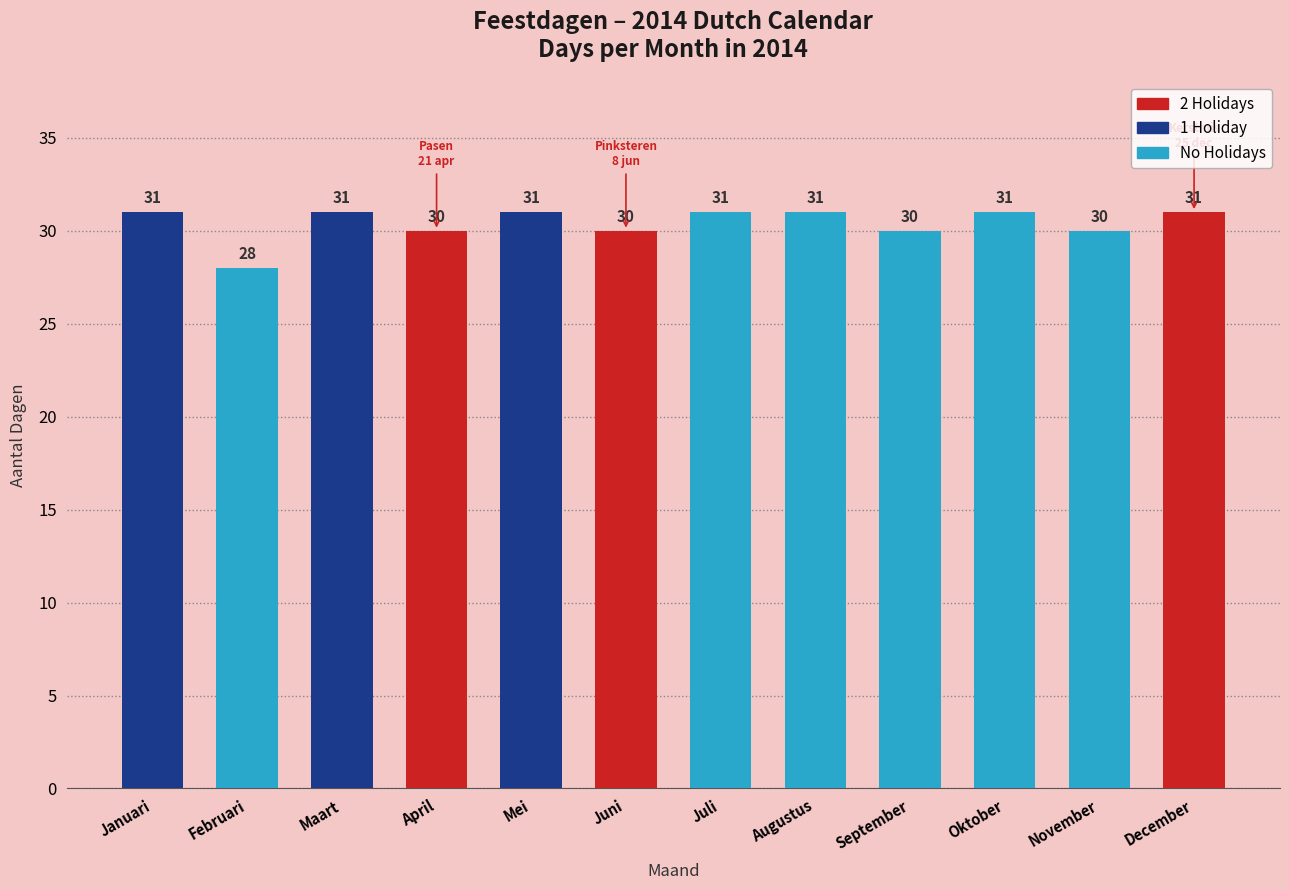

At which category does the chart reach its minimum across all series?

Februari